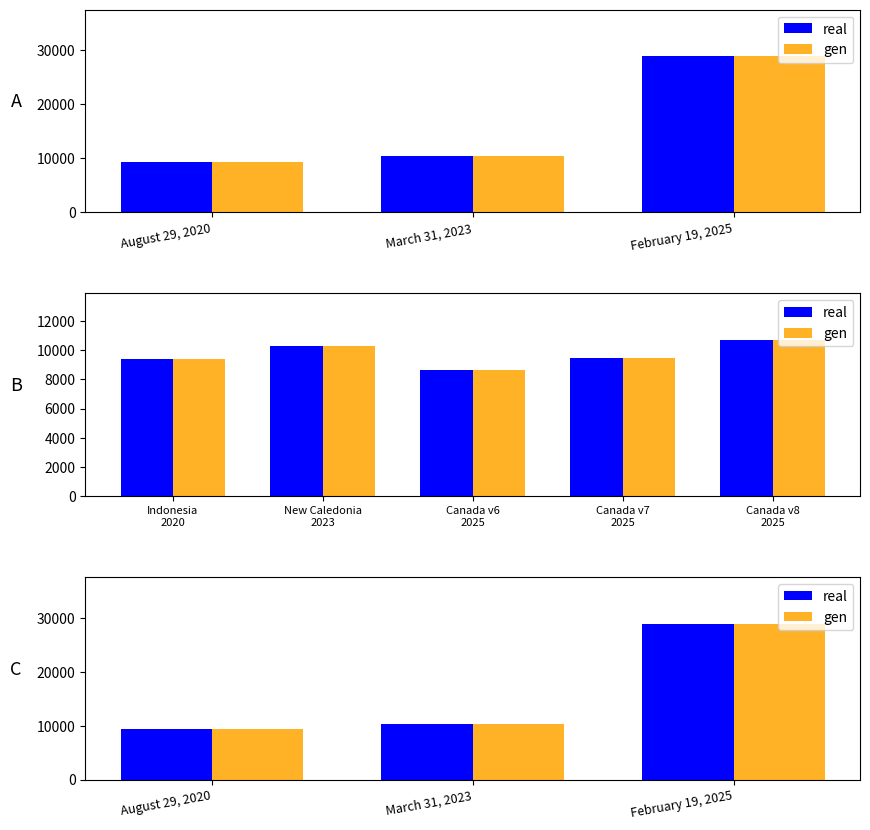

What is the difference between the maximum and minimum values in the gen series?

19491